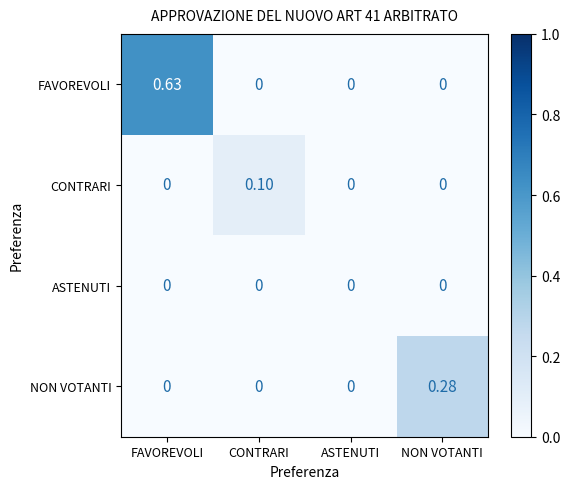

Which series has the largest total across all categories?

FAVOREVOLI